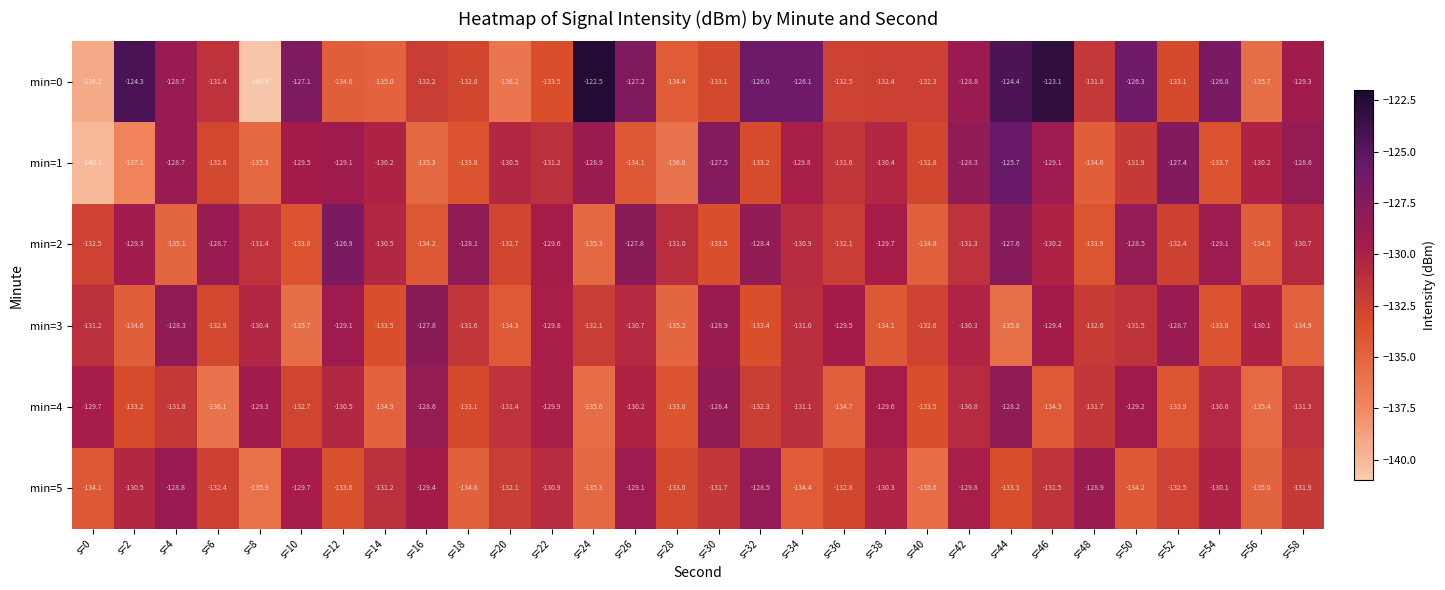

At which label is min=3 closest to -131?

s=34